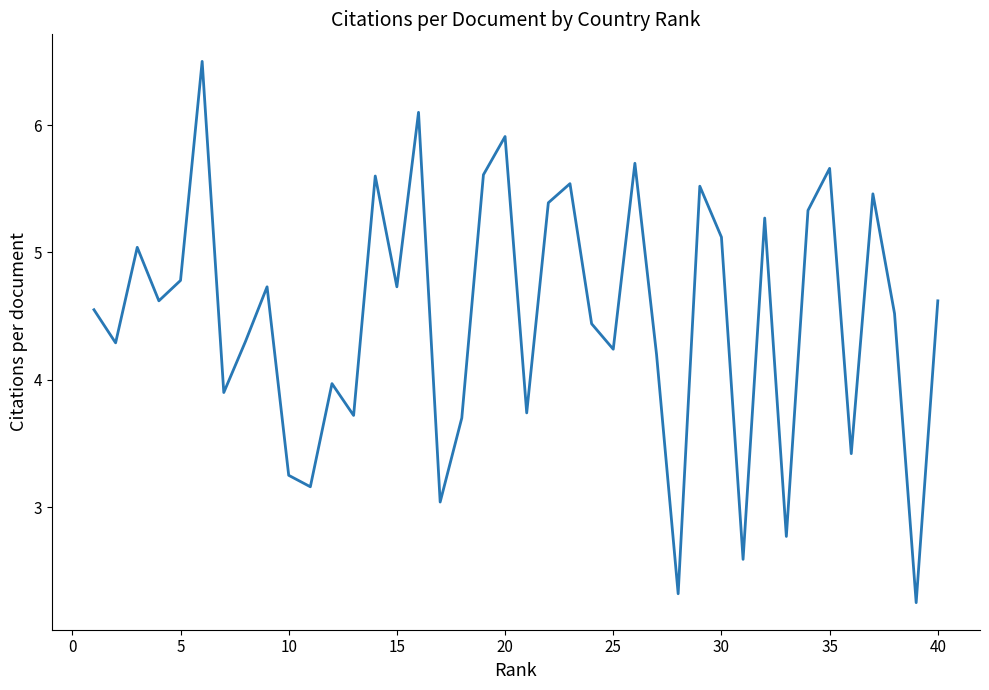

What is the maximum value shown in the chart?

6.5